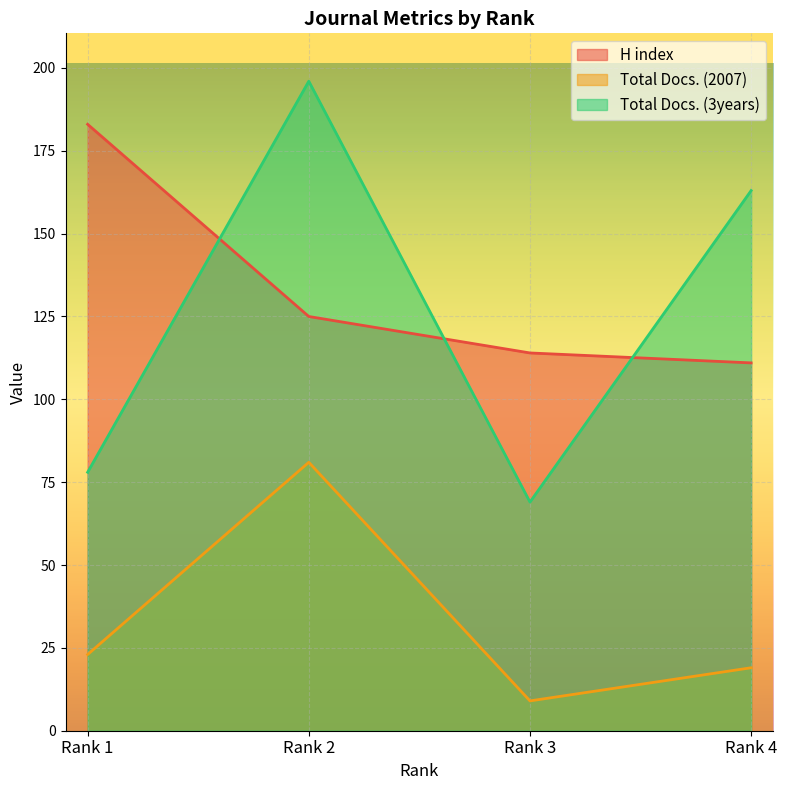

What is the smallest value displayed?

9